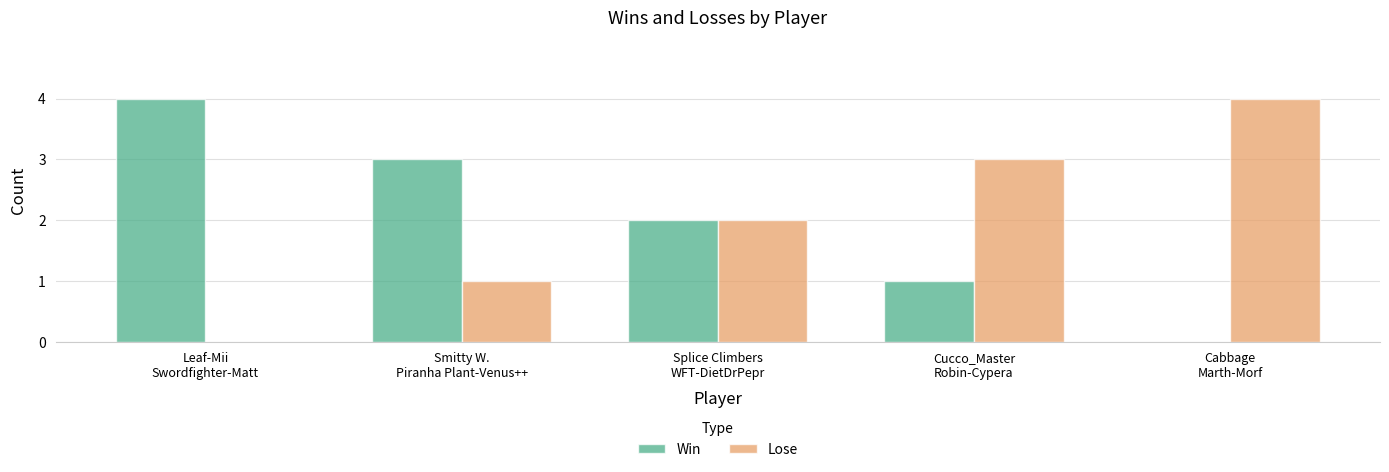

How many data points does each series have?

5